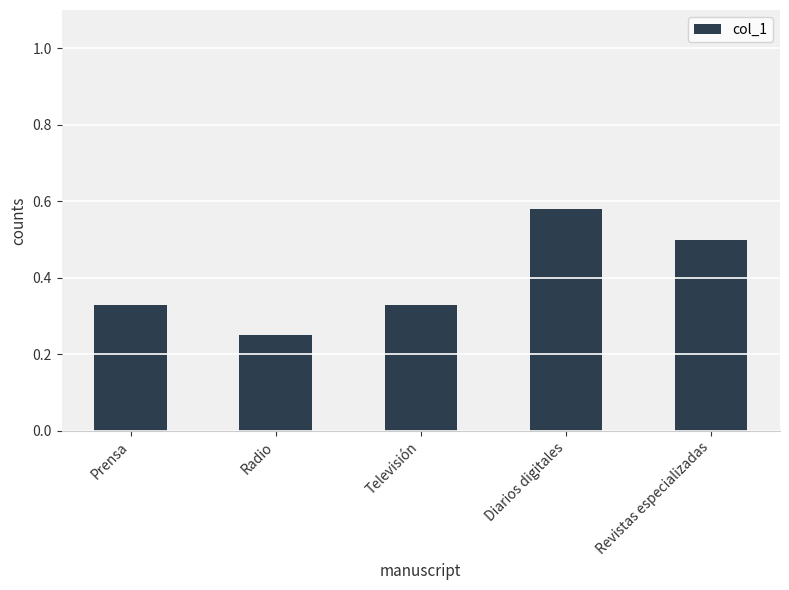

Does the chart contain stacked bars?

No